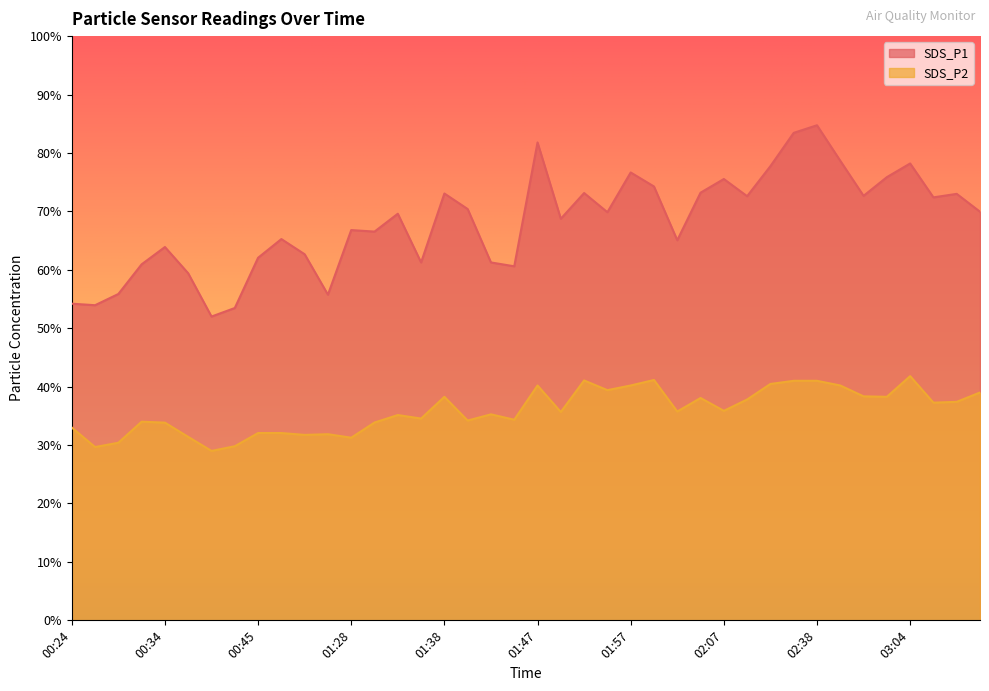

At which category does SDS_P2 reach its first local valley?

00:27